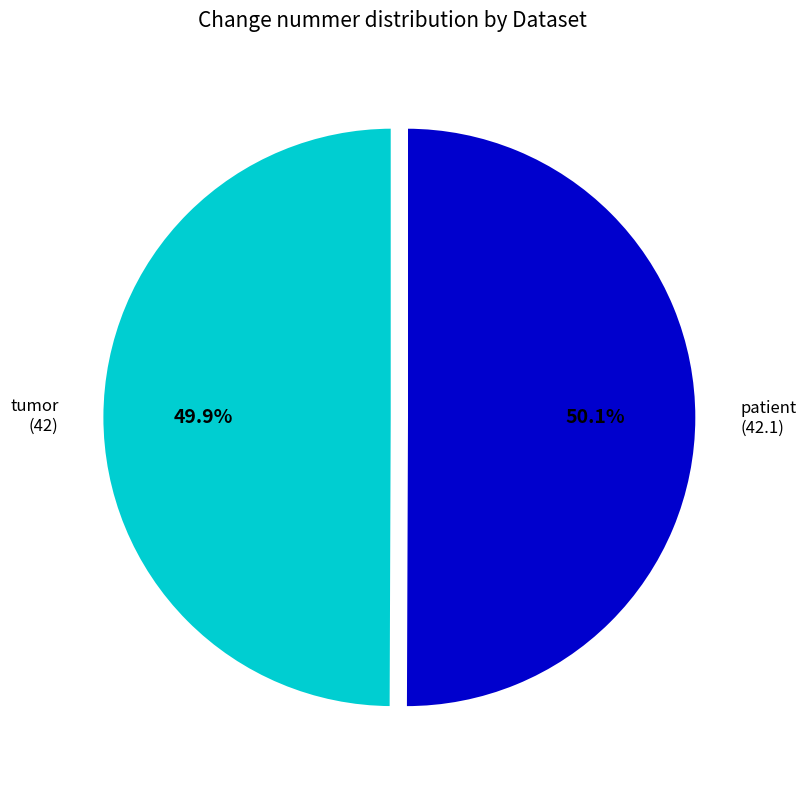

What percentage do tumor and patient together represent?

100.0%